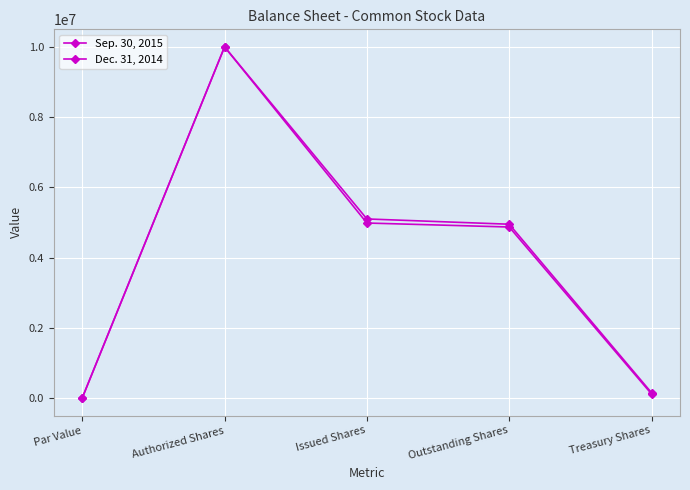

Is this an area chart (filled region under the line)?

No